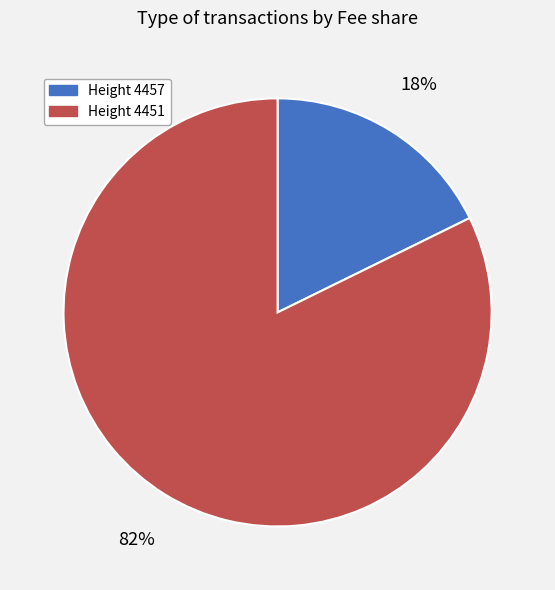

Is there a majority slice in this chart?

Yes